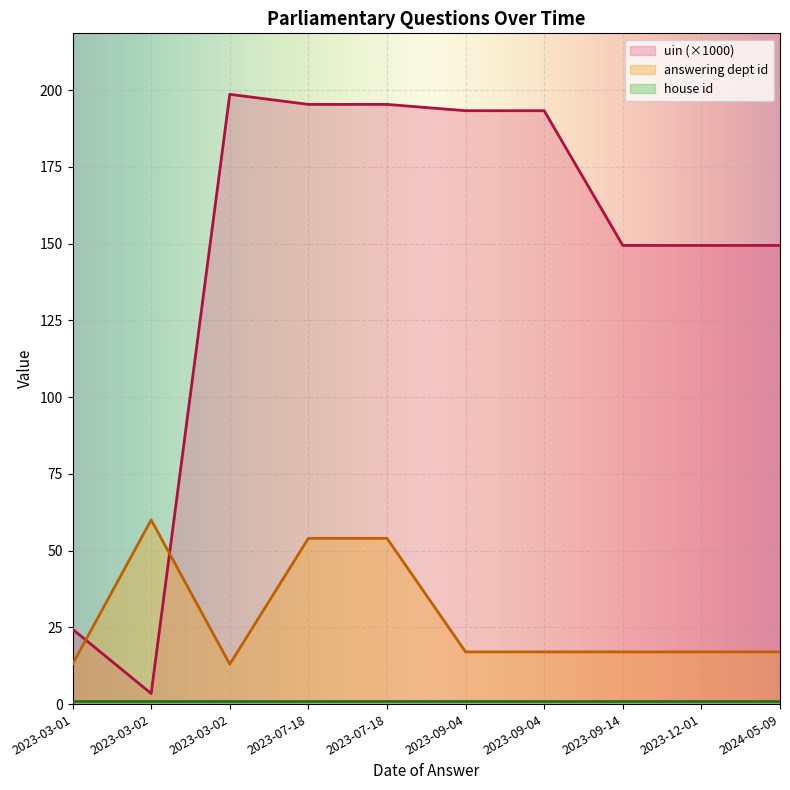

What is the label of the 5th point from the left?

2023-07-18